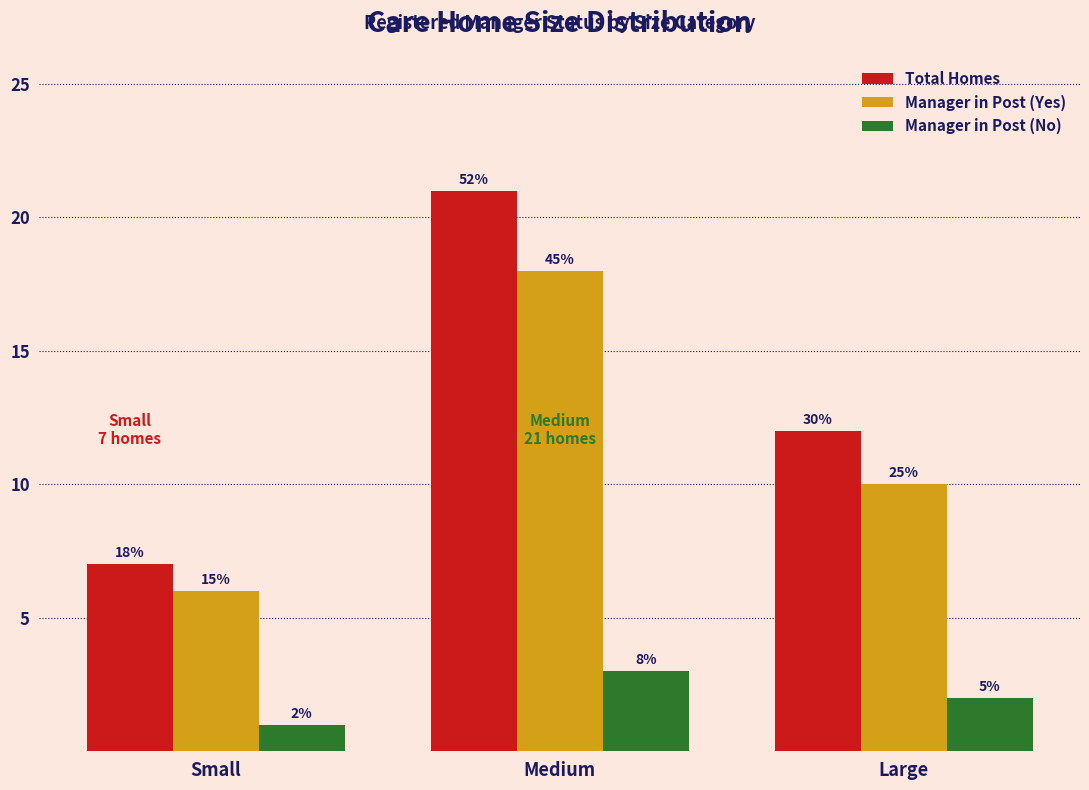

What are all the series names shown in the legend?

Total Homes, Manager in Post (Yes), Manager in Post (No)